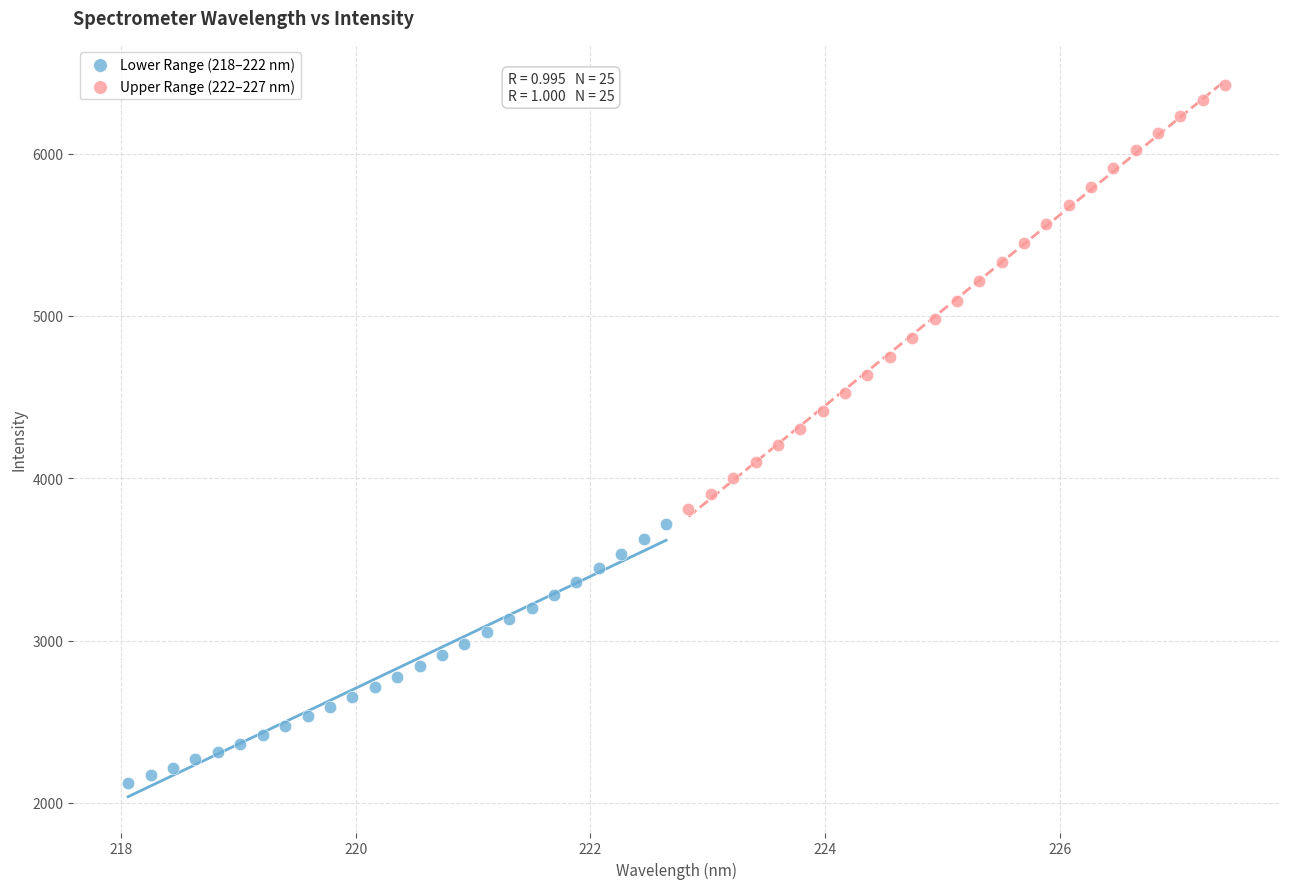

Which series has the widest spread of Y values?

Upper Range (222–227 nm)